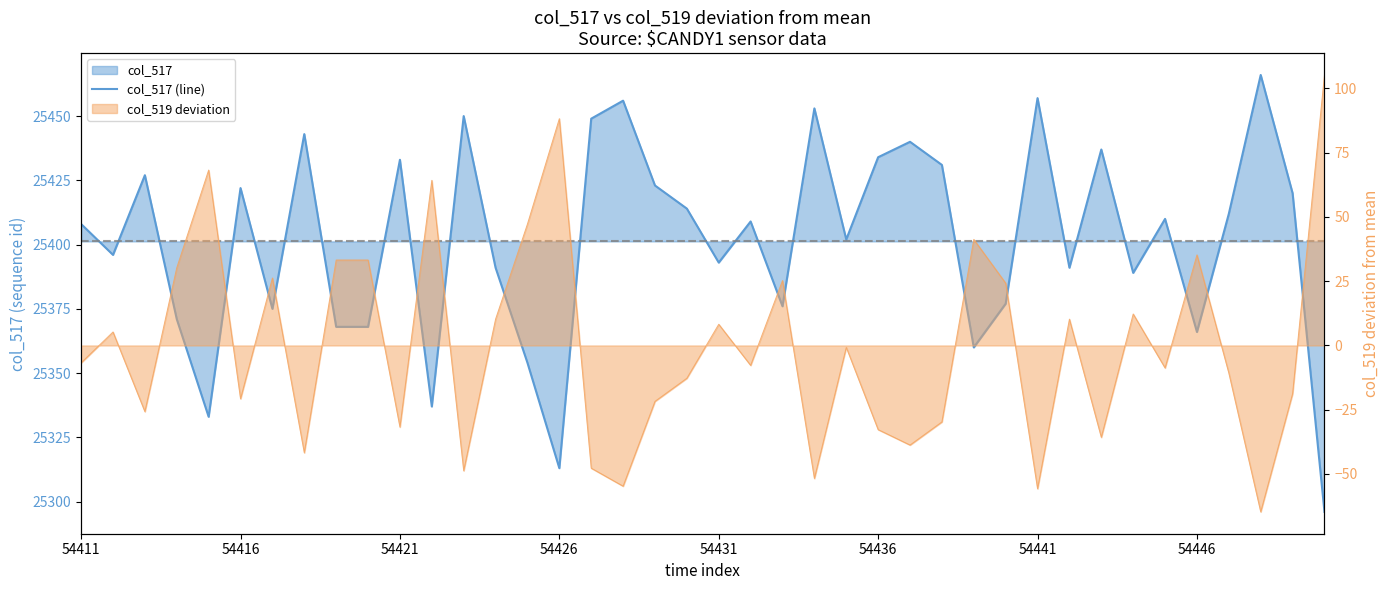

What is the ratio of the value at 8 to the value at 35?

1.0